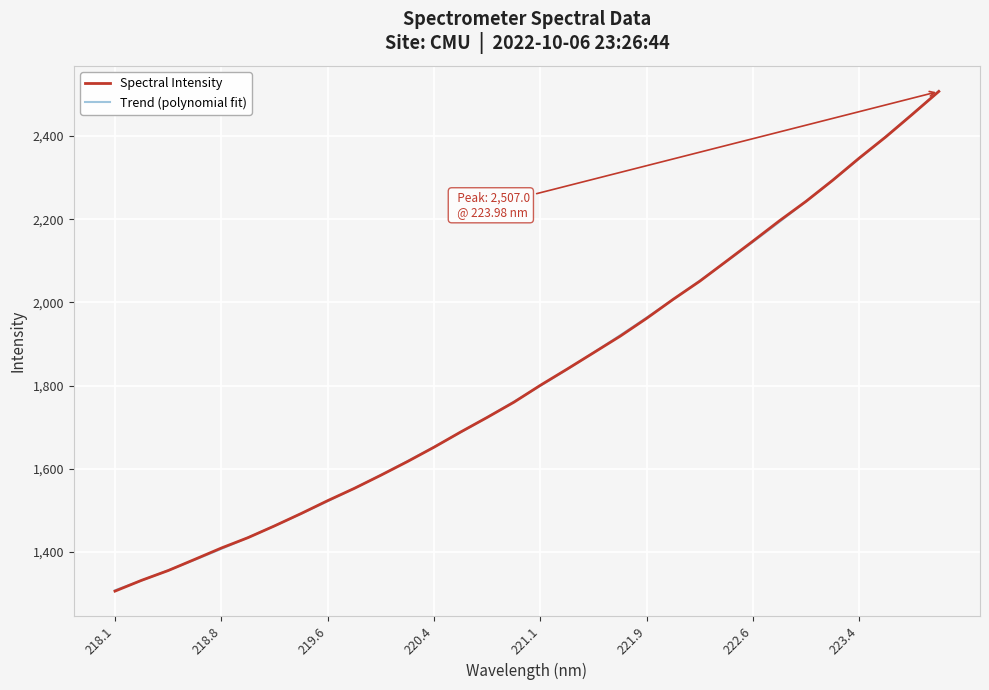

Is it true that Spectral Intensity equals 1306.3 at 218.1?

True